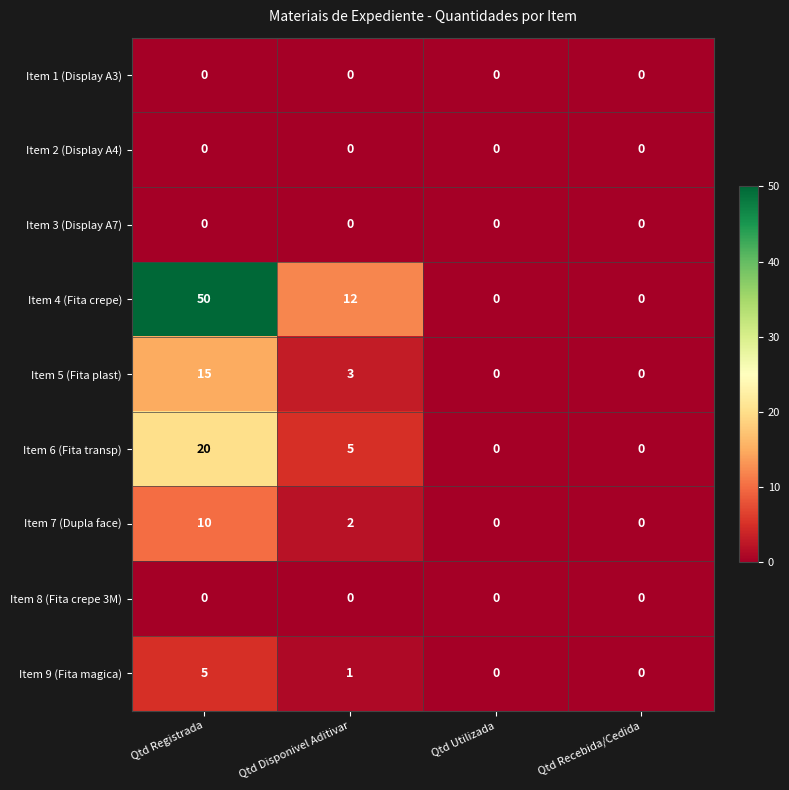

The Item 7 (Dupla face) series shows -3 at Qtd Recebida/Cedida. True or false?

False